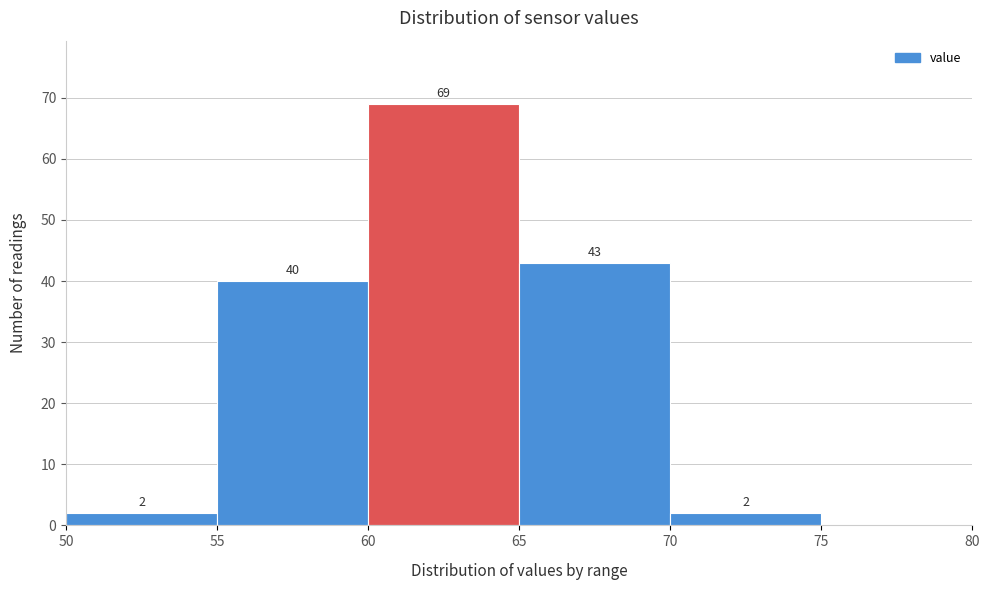

Over which range of the x-axis is the bar tallest?

60 to 65